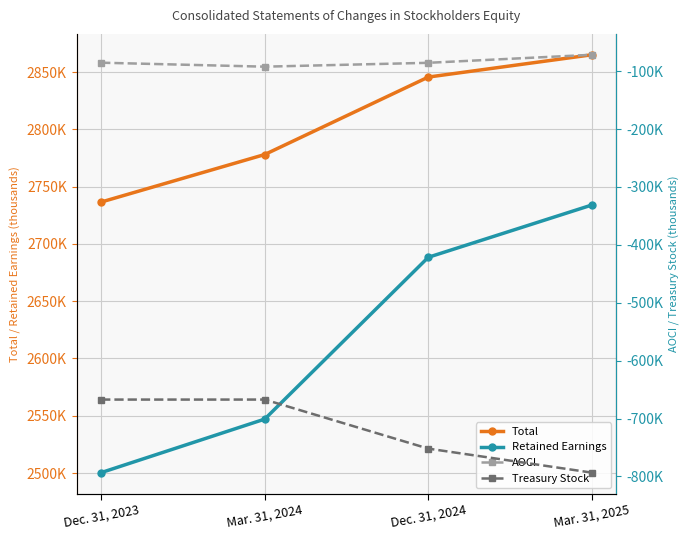

True or false: Retained Earnings has more than 1 points higher than both neighbors.

False